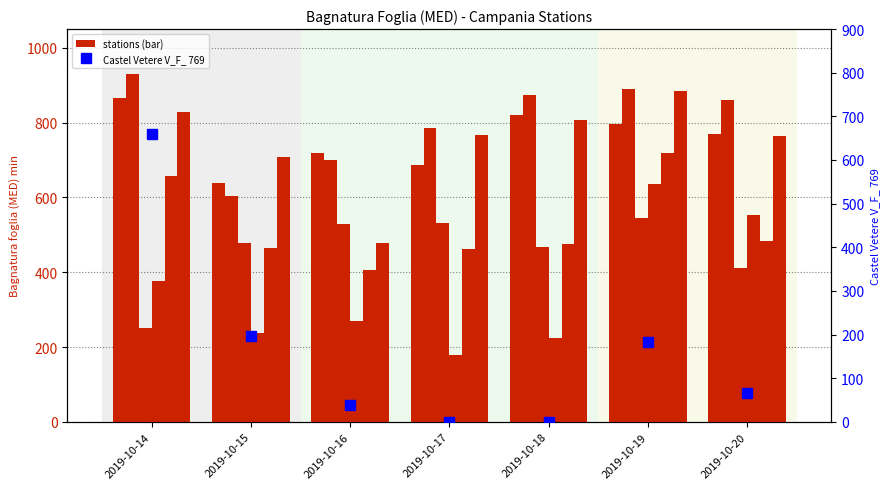

Which category has the highest value across all series?

2019-10-14